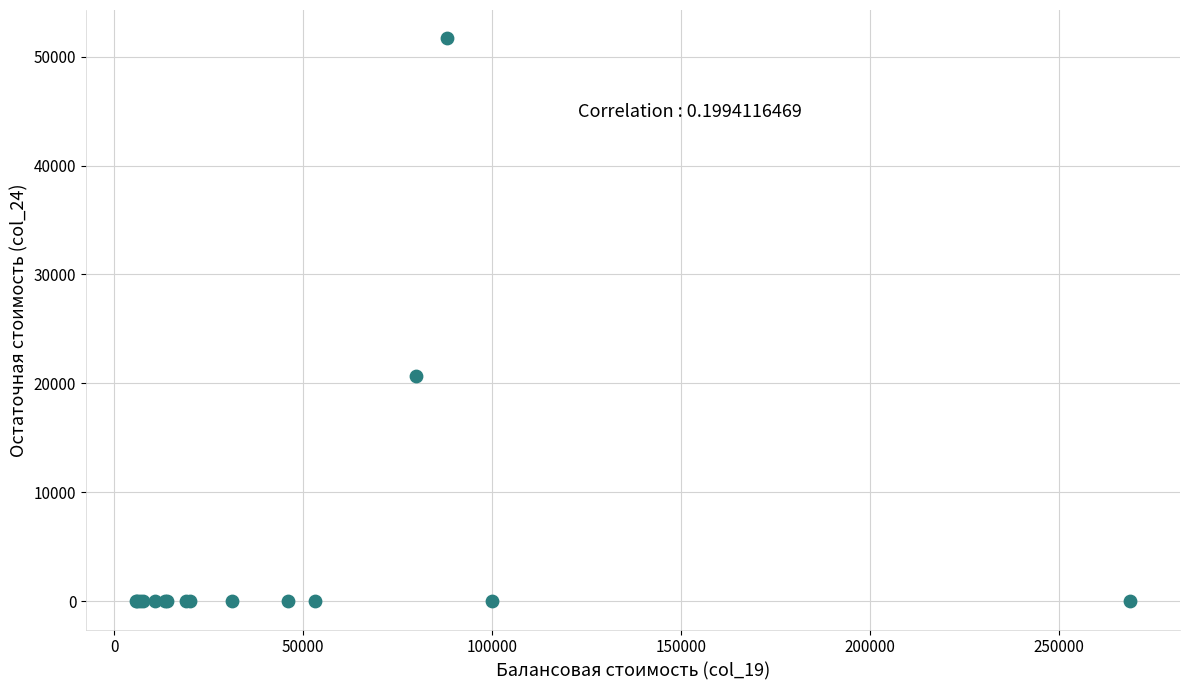

What Y value in the scatter plot is closest to 25843?

20641.9